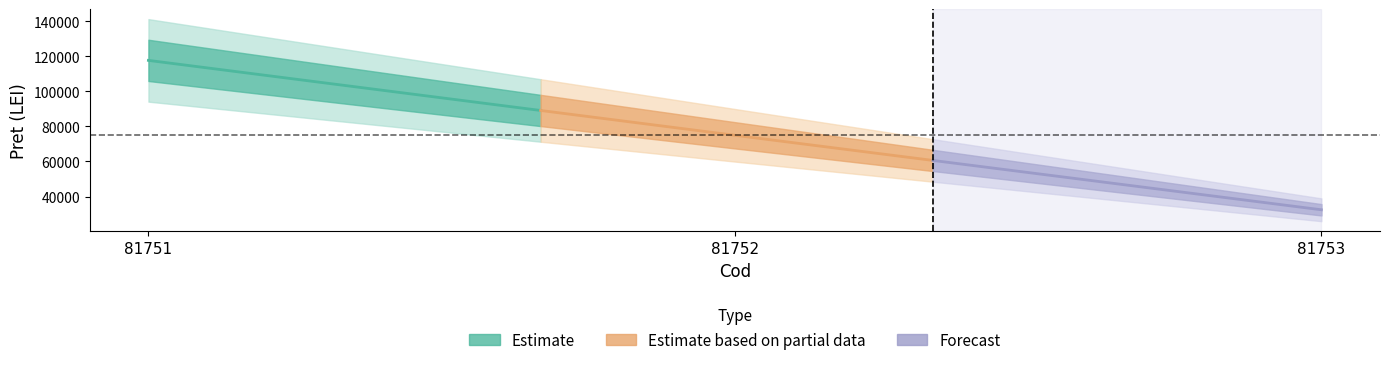

Count the values in the range 32470 to 117624.

3